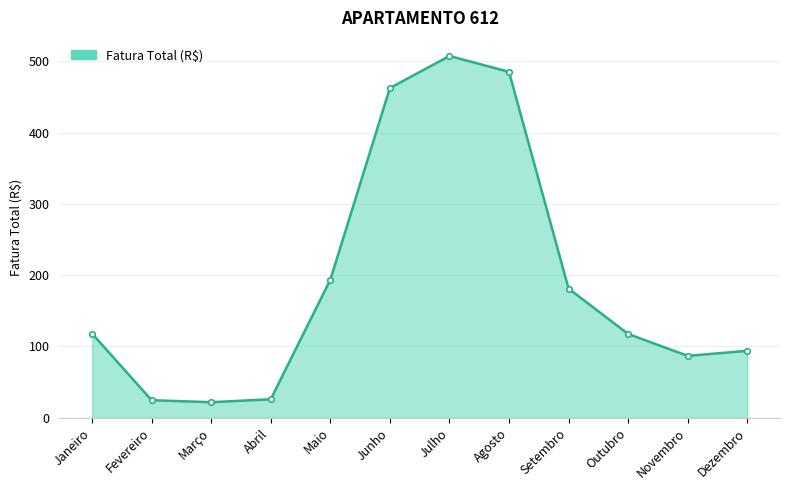

Read the value at Março.

21.8